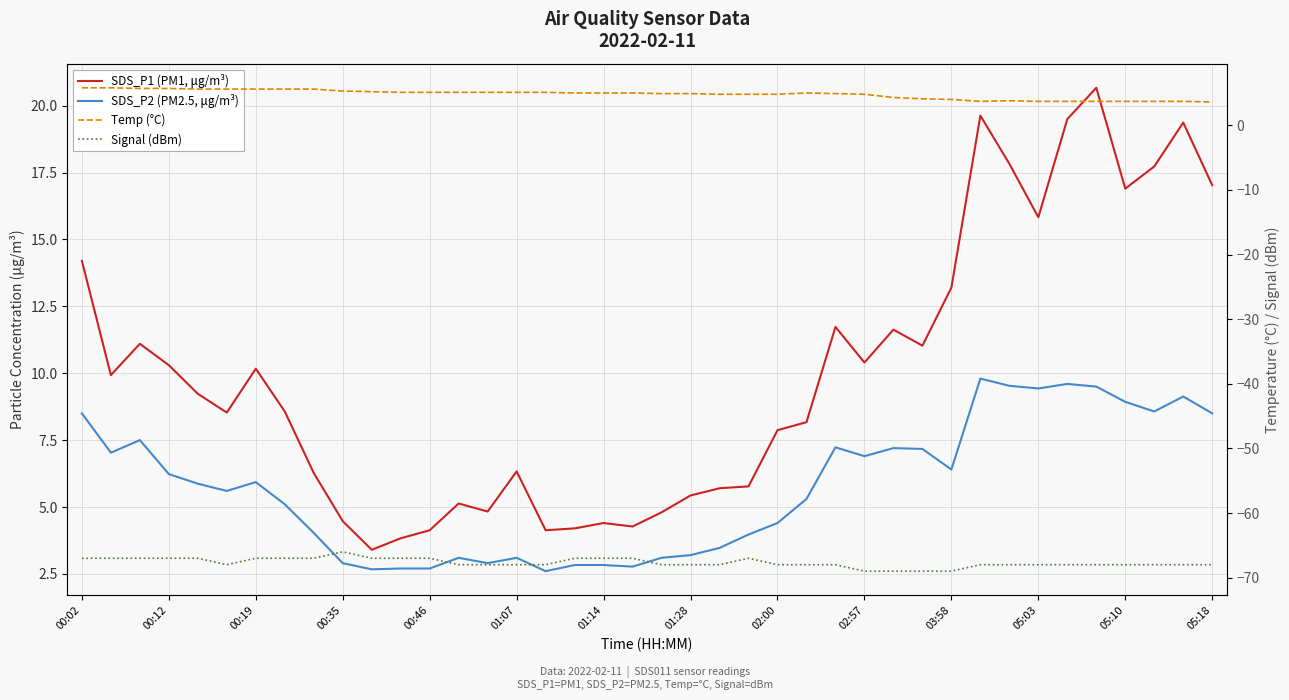

At which category is the sum across all series the highest?

35